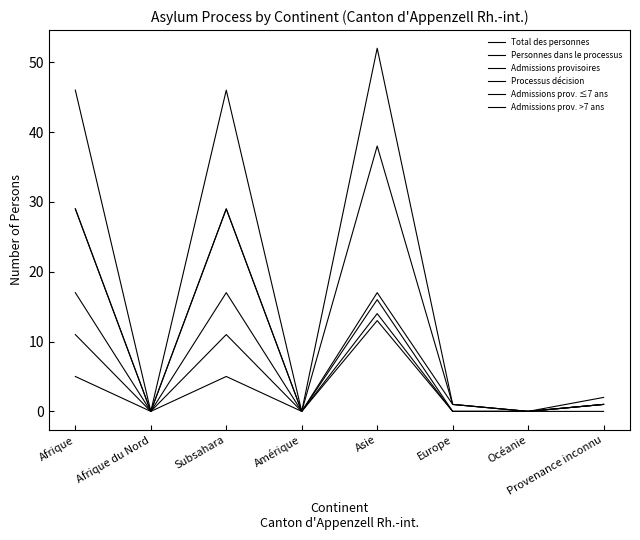

Where does the Admissions provisoires series first go above 1?

Afrique